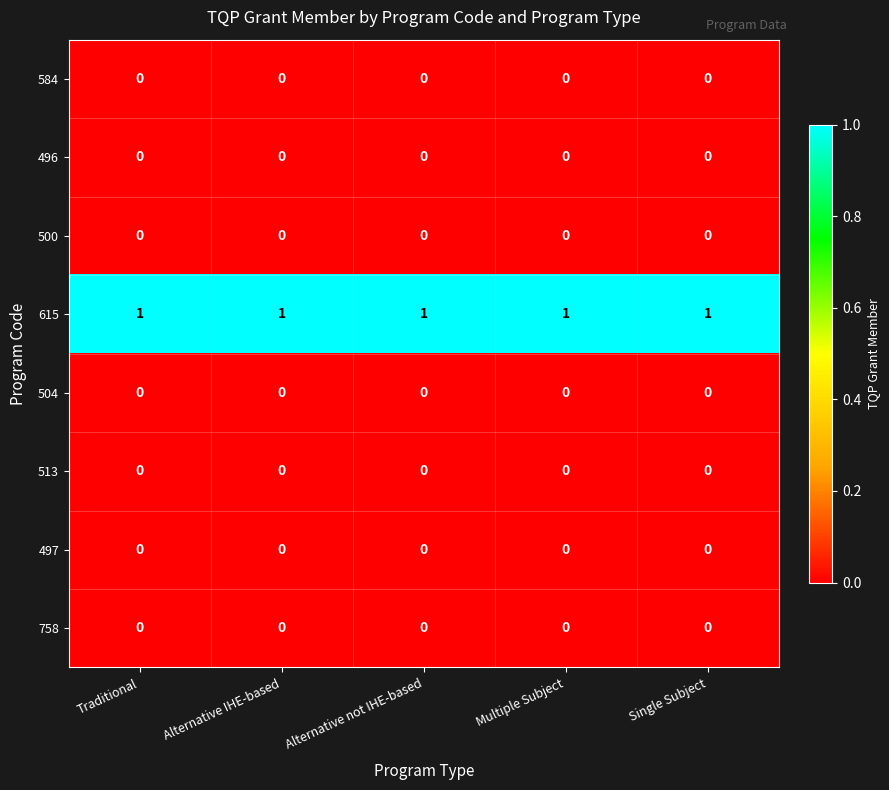

Which series has the largest total across all categories?

615